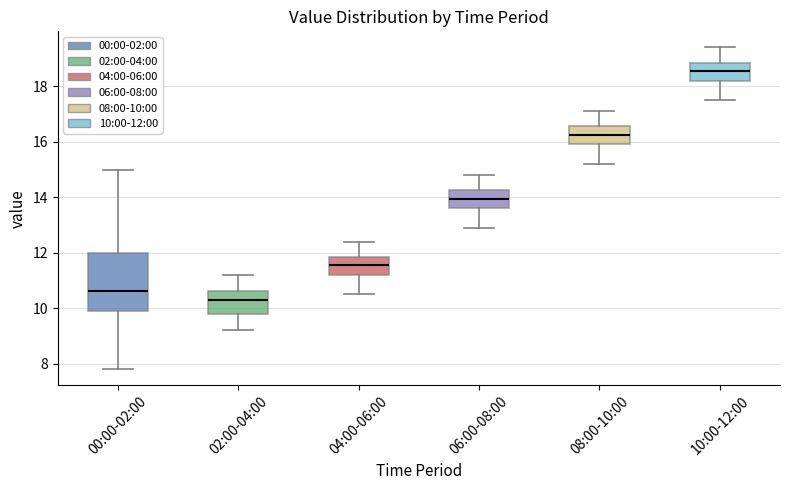

Which box is the tallest, from its lower edge to its upper edge?

00:00-02:00